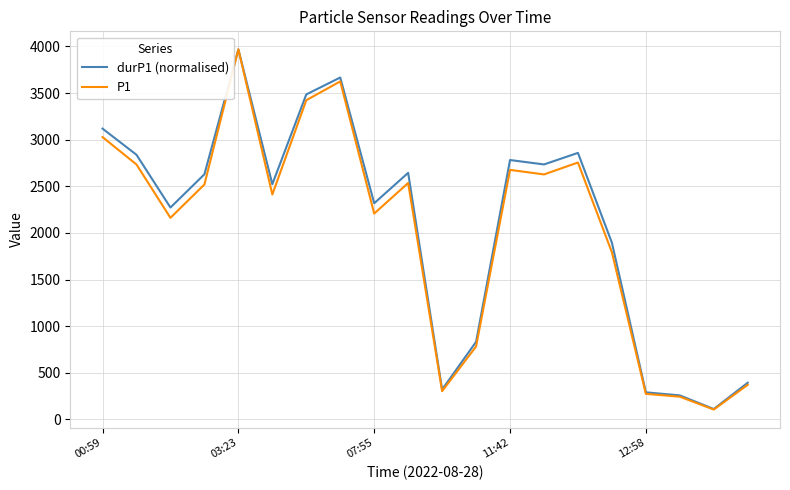

What is the smallest value displayed?

105.8